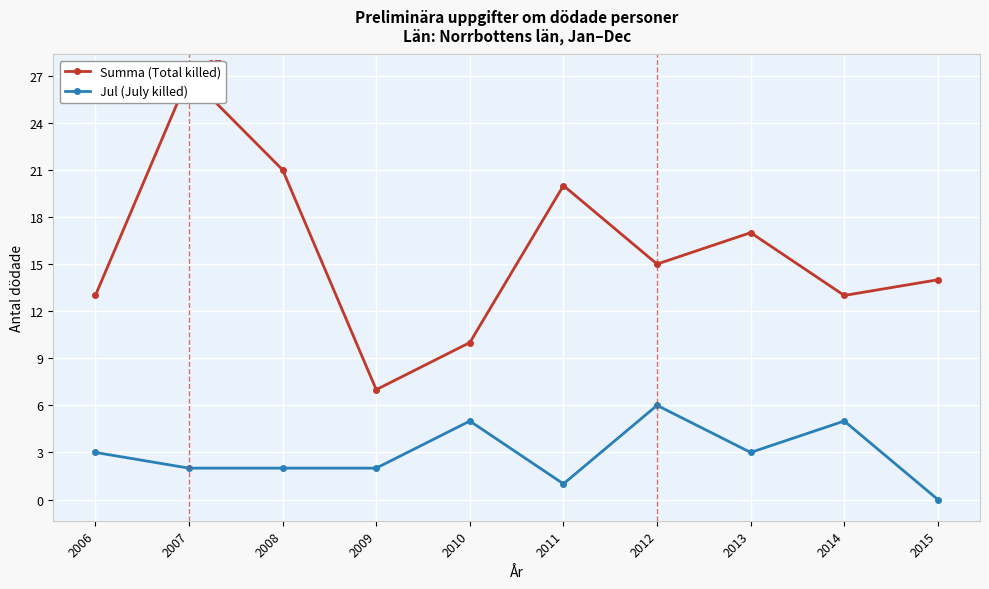

At 2007, list the series in order from largest to smallest.

Summa (Total killed), Jul (July killed)